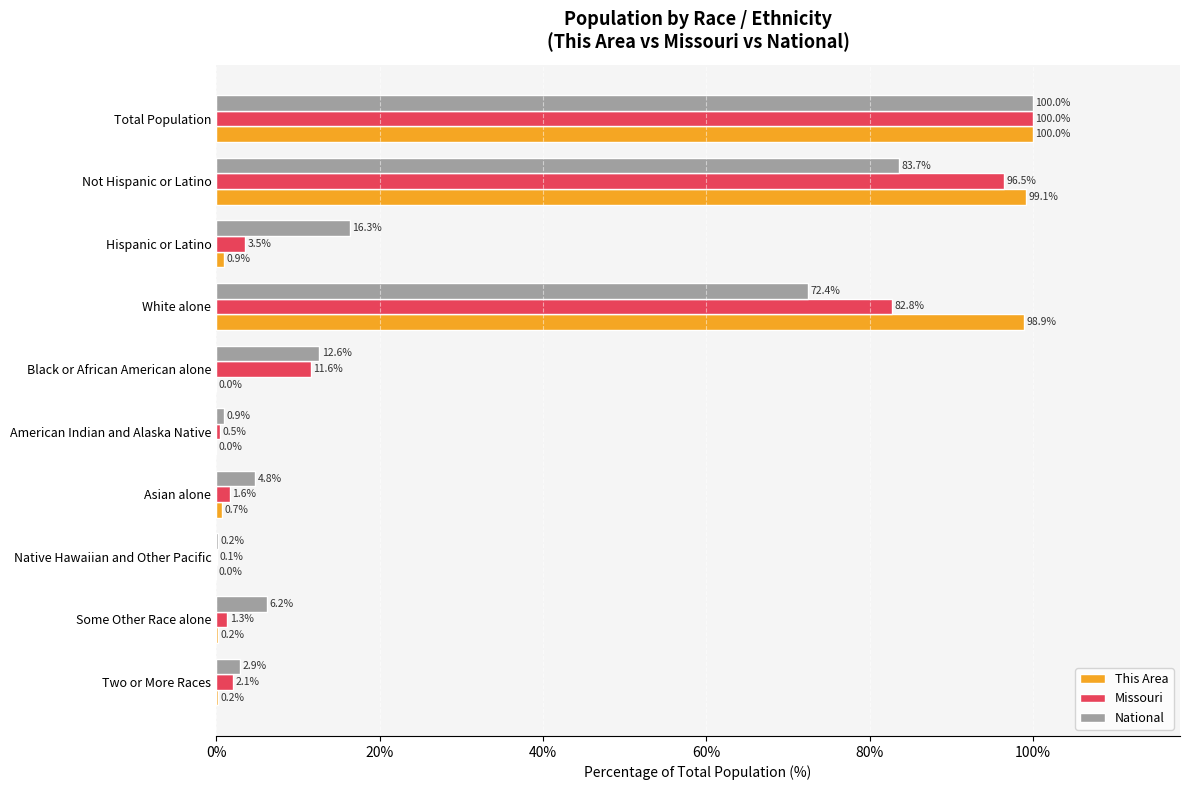

Between Black or African American alone and Asian alone, which series saw the biggest shift?

Missouri